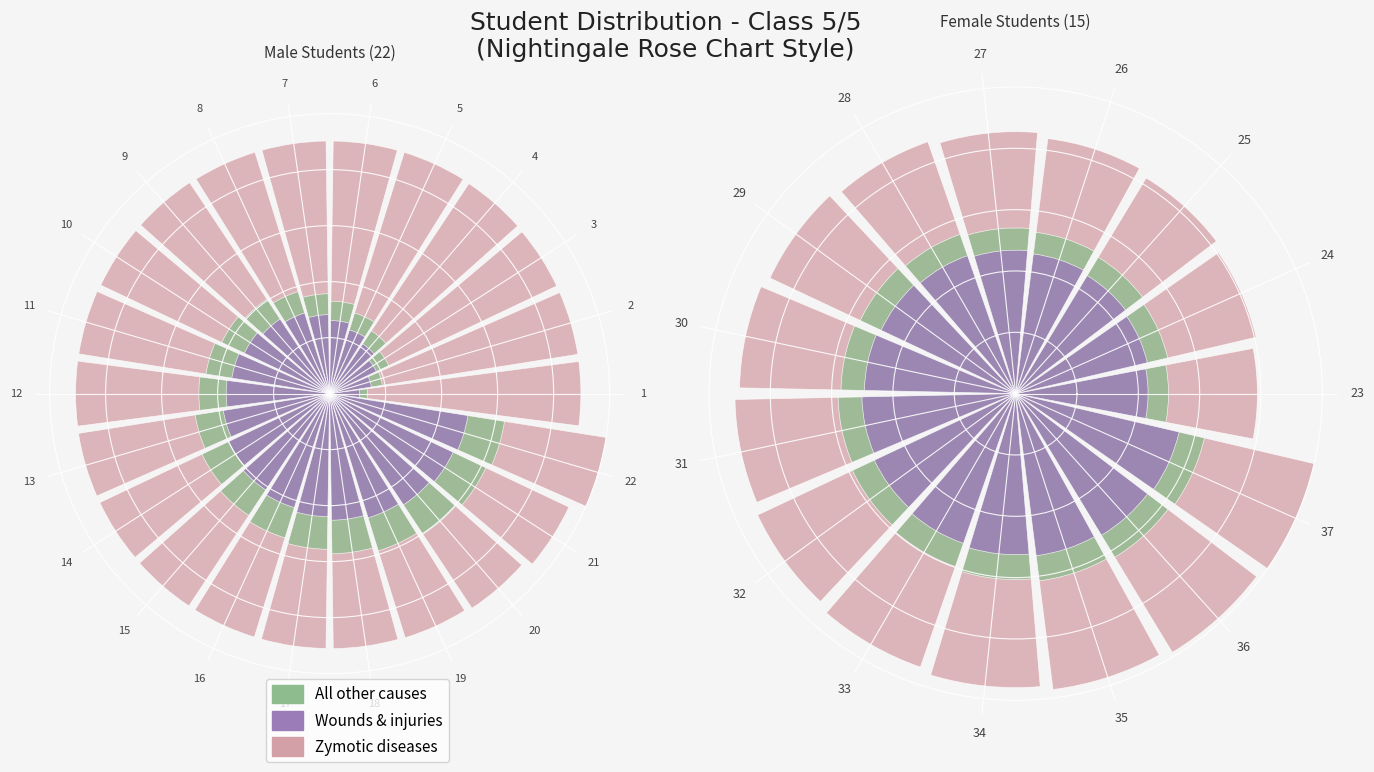

What is the value of the Wounds & injuries bar at the 4th from the left?

0.5